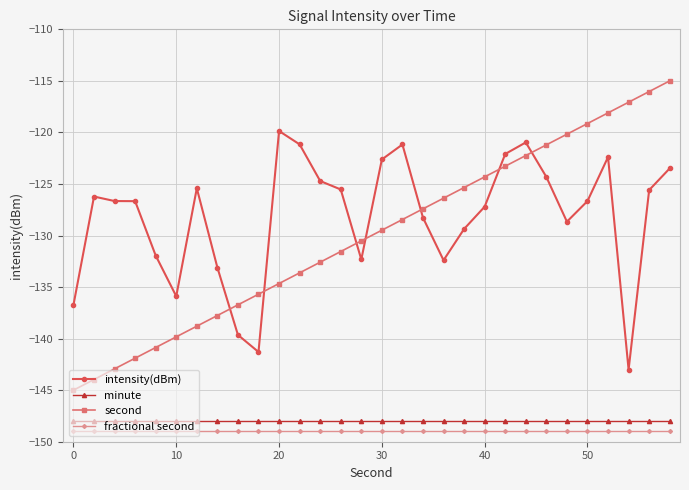

Which series has the largest range (max minus min)?

second